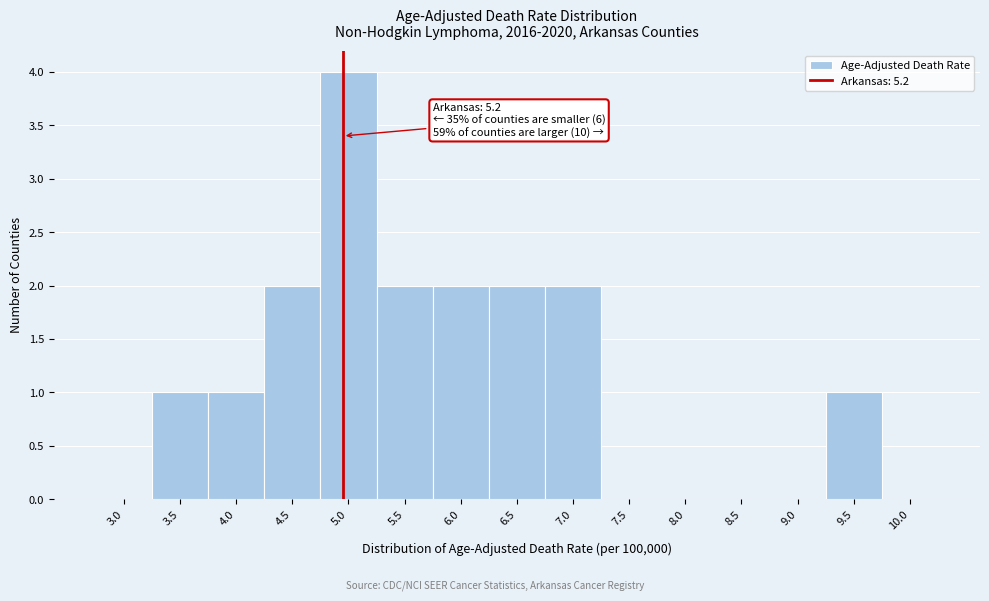

Reading right to left, what are all the values shown in this chart?

10.0=0	9.5=1	9.0=0	8.5=0	8.0=0	7.5=0	7.0=2	6.5=2	6.0=2	5.5=2	5.0=4	4.5=2	4.0=1	3.5=1	3.0=0